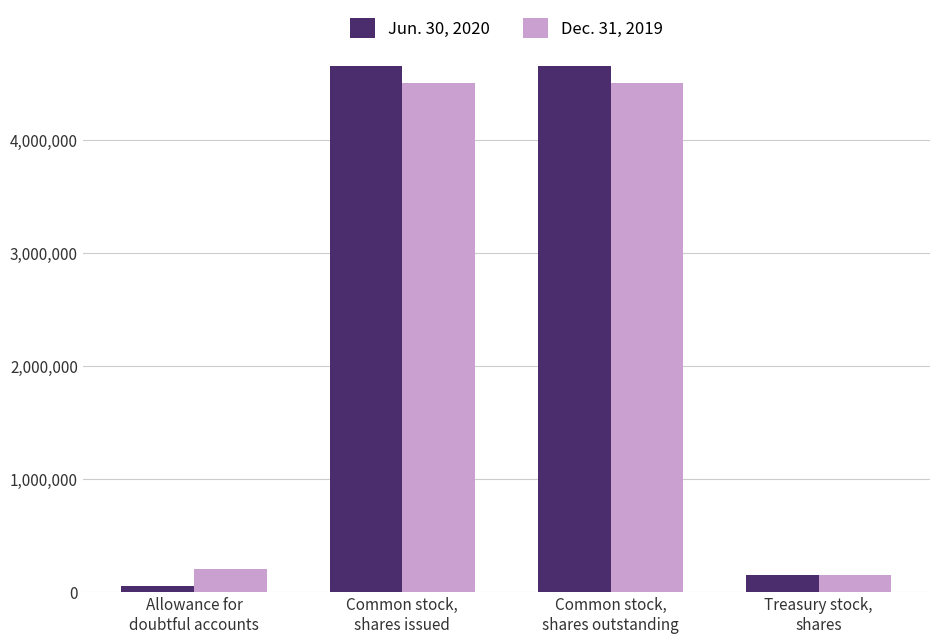

What is the total value across all series at Common stock,
shares issued?

9163522